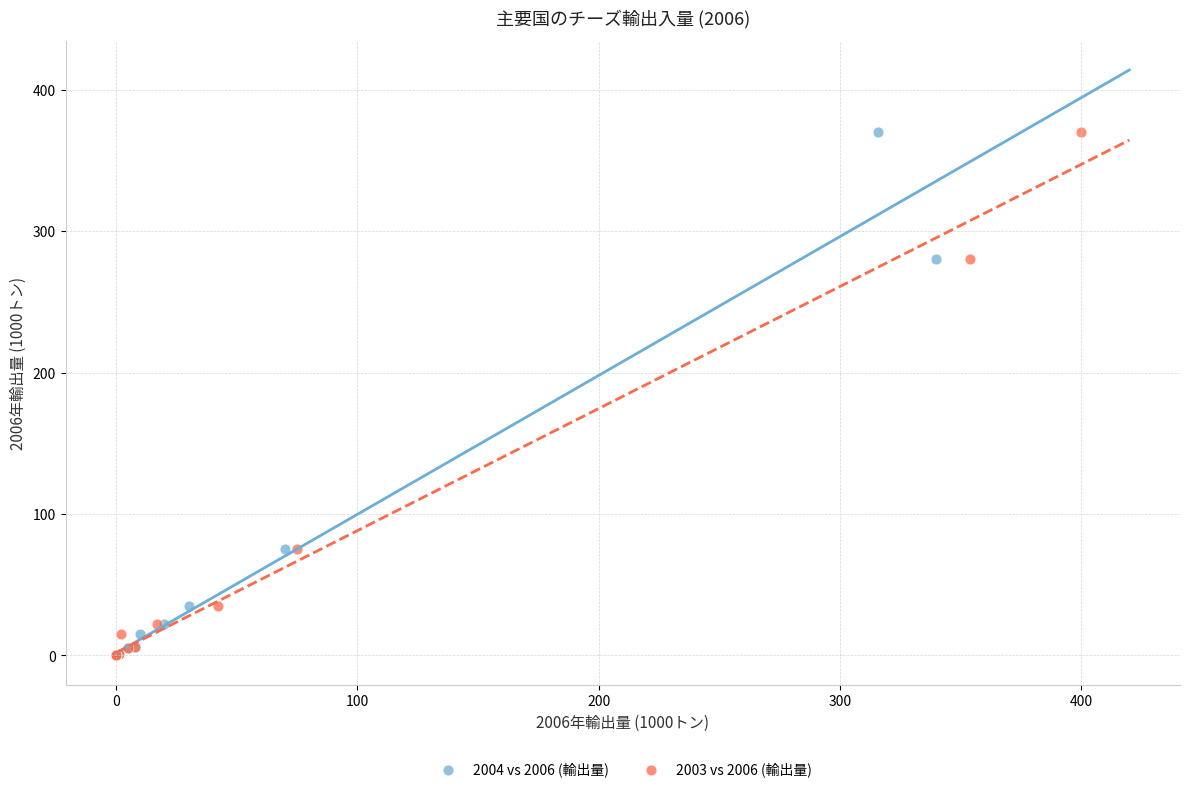

What are all the series names shown in the legend?

2004 vs 2006 (輸出量), 2003 vs 2006 (輸出量)